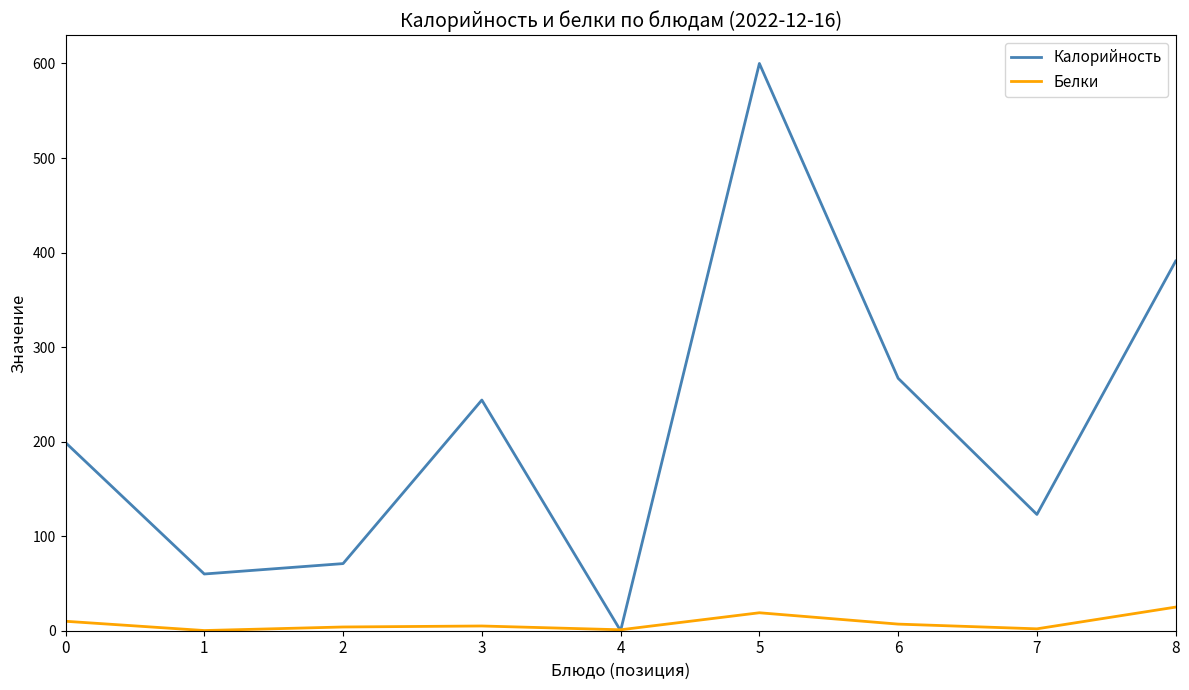

Read the Белки value at 4.

1.0